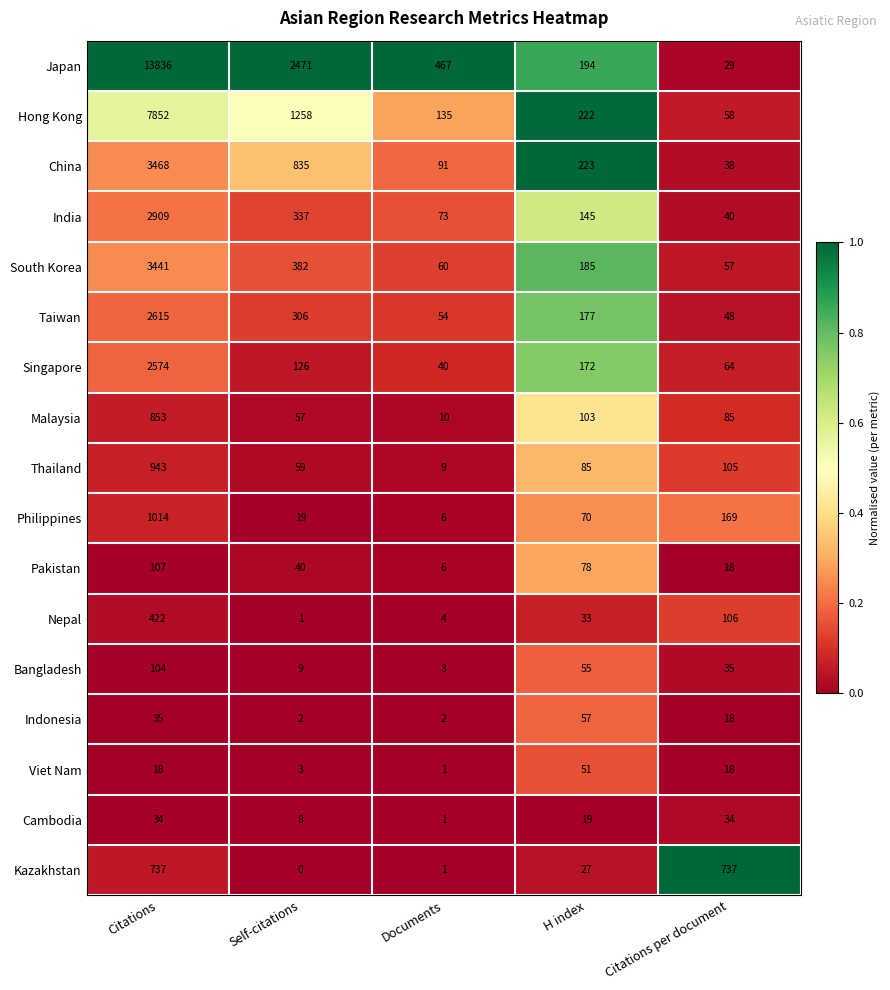

Which series has the widest spread of values?

Japan